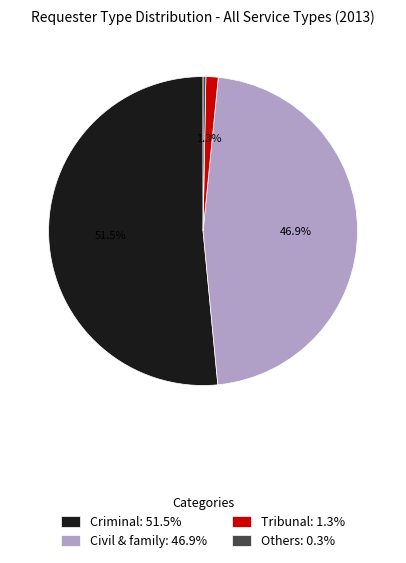

Rank the categories by value from highest to lowest.

Criminal, Civil & family, Tribunal, Others